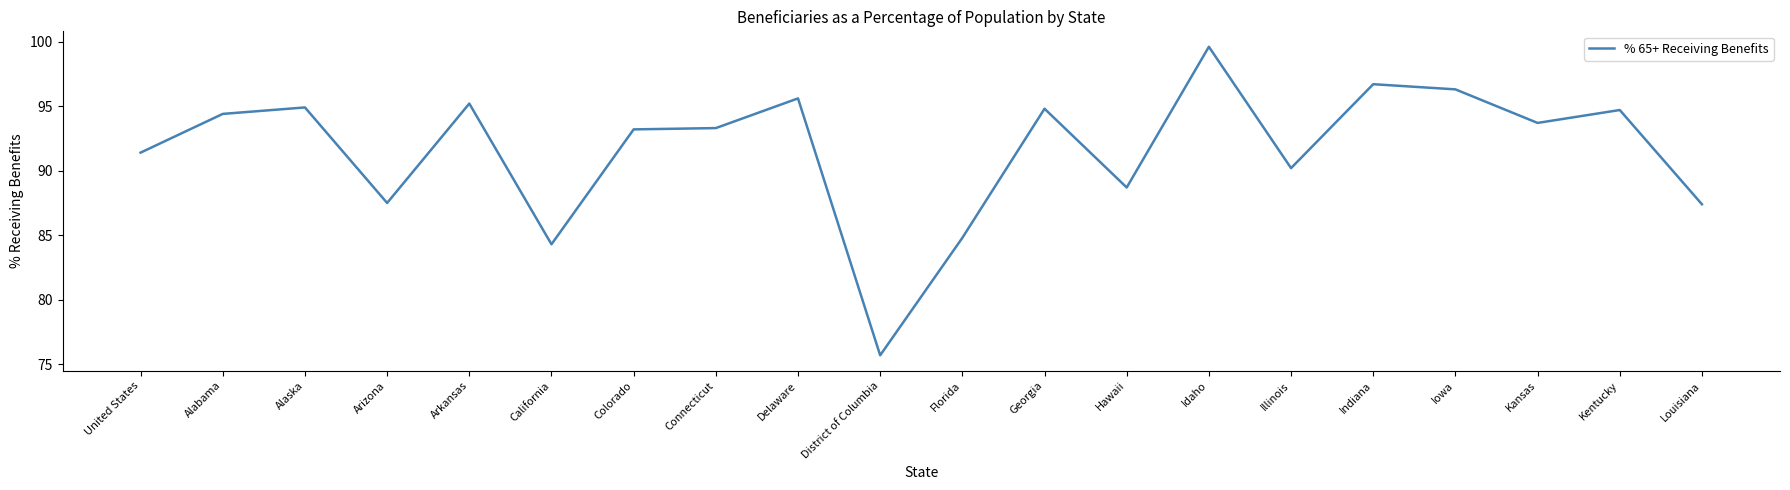

Approximately how many times larger is the value at Arizona compared to Delaware?

0.9